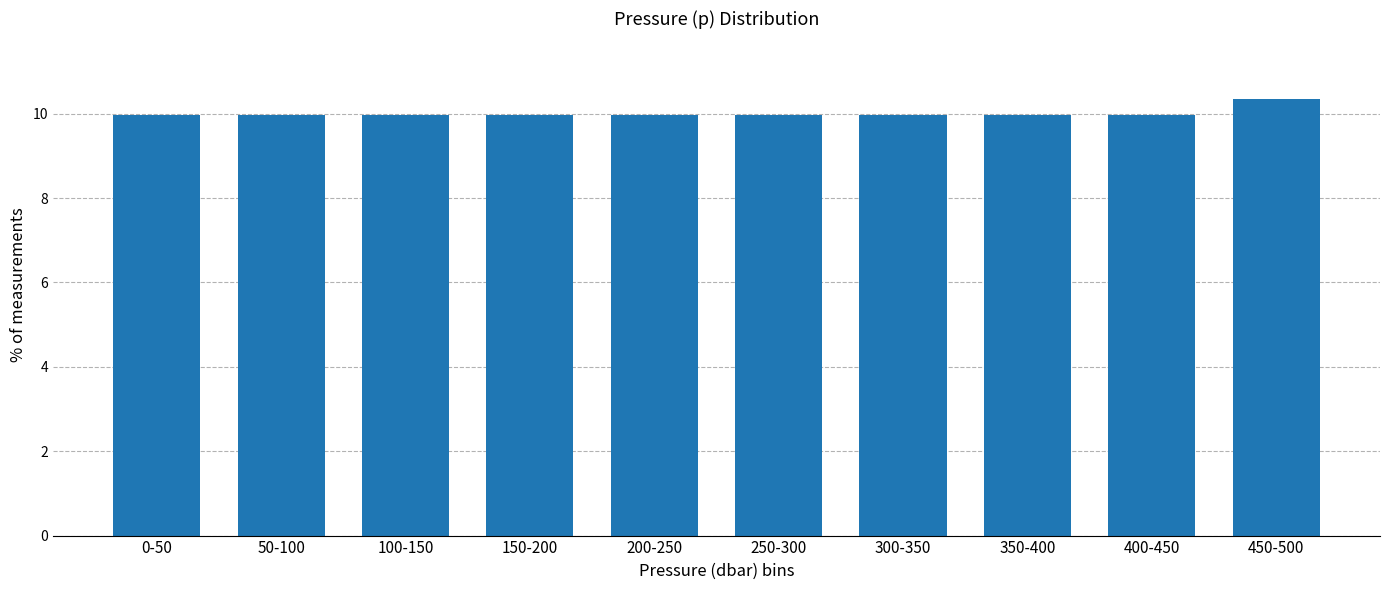

Reading right to left, transcribe all the data shown in this chart.

450-500=10.4	400-450=10.0	350-400=10.0	300-350=10.0	250-300=10.0	200-250=10.0	150-200=10.0	100-150=10.0	50-100=10.0	0-50=10.0